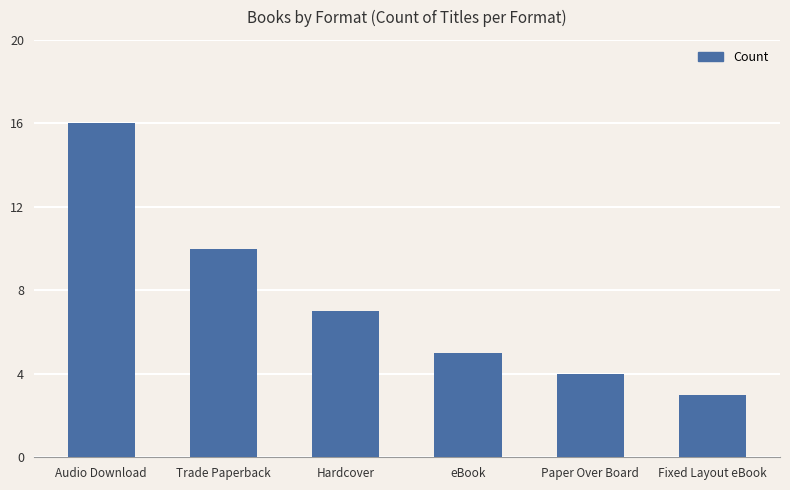

Reading left to right, list all the values displayed in this chart.

Audio Download=16	Trade Paperback=10	Hardcover=7	eBook=5	Paper Over Board=4	Fixed Layout eBook=3